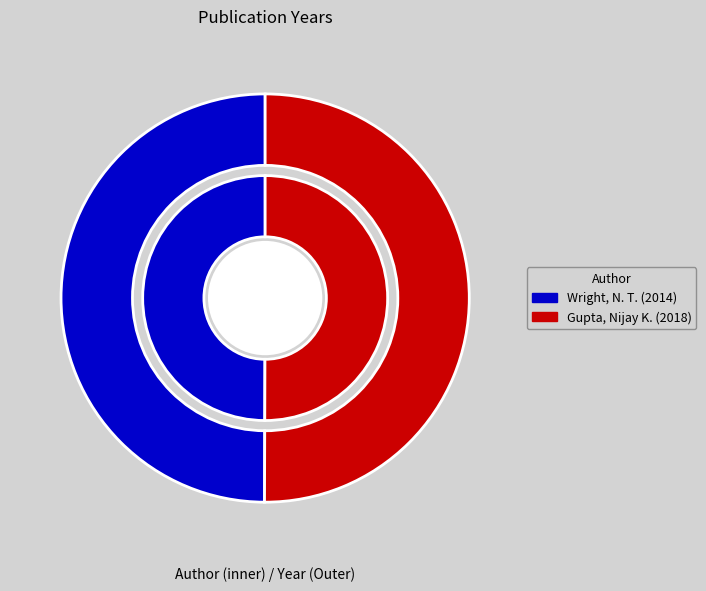

How many segments does this pie chart have?

2